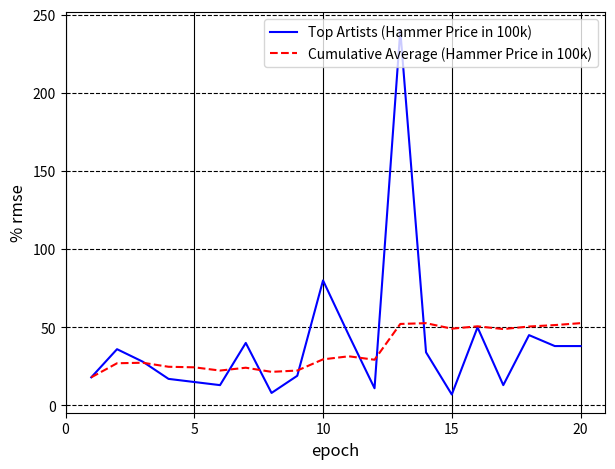

In Cumulative Average (Hammer Price in 100k), how many points are higher than both neighbors (excluding endpoints)?

5